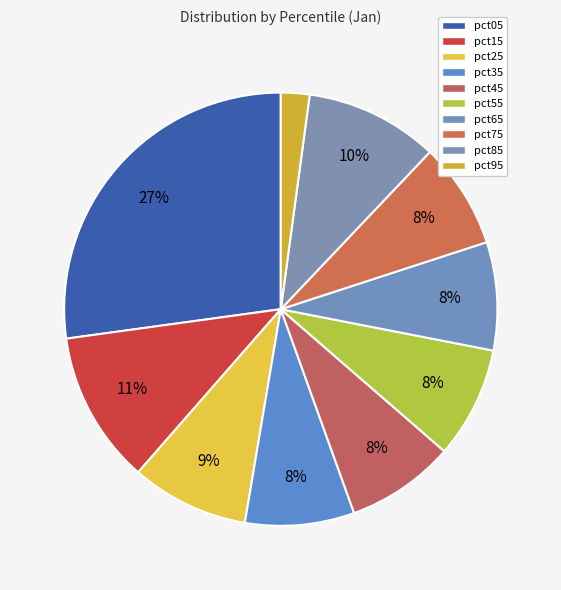

Count the number of slices in the pie.

10